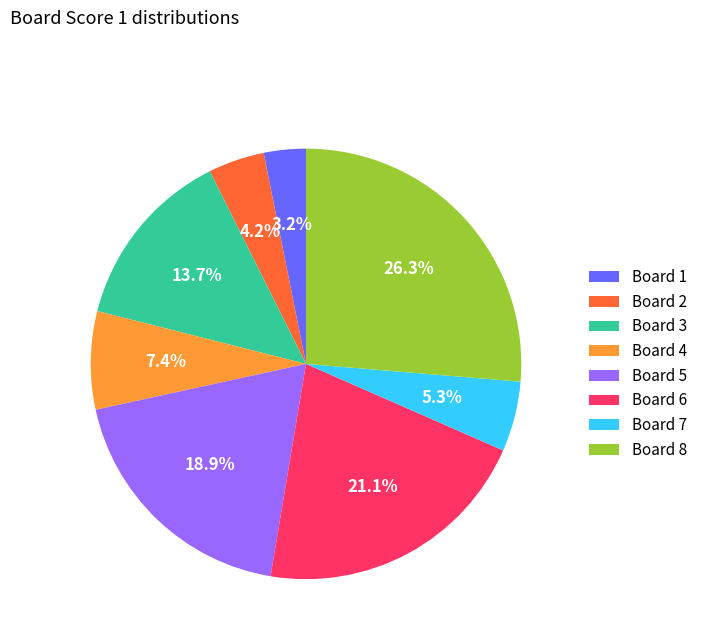

Which slice is the smallest?

Board 1